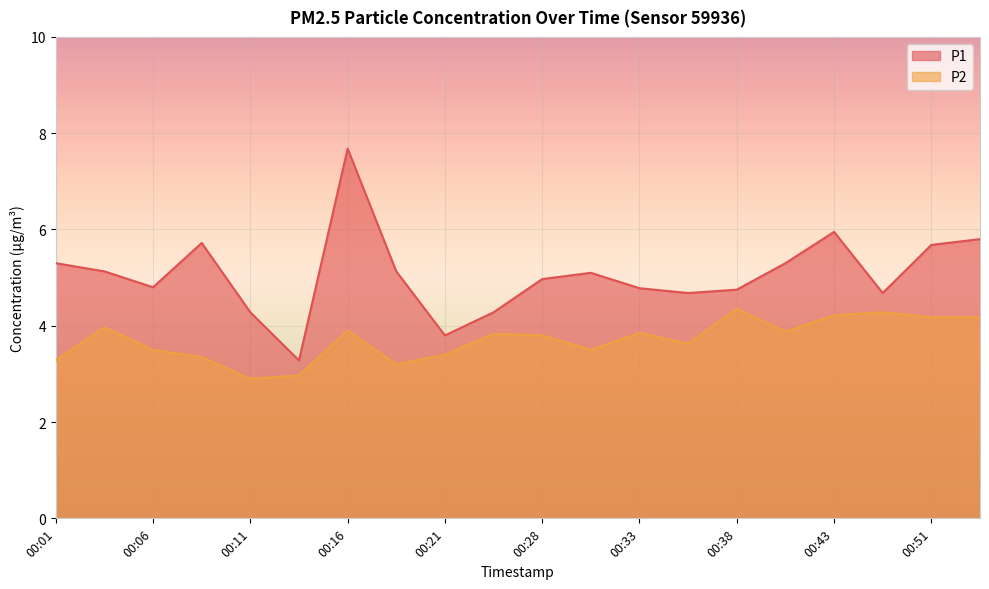

Which series has the largest total across all categories?

P1